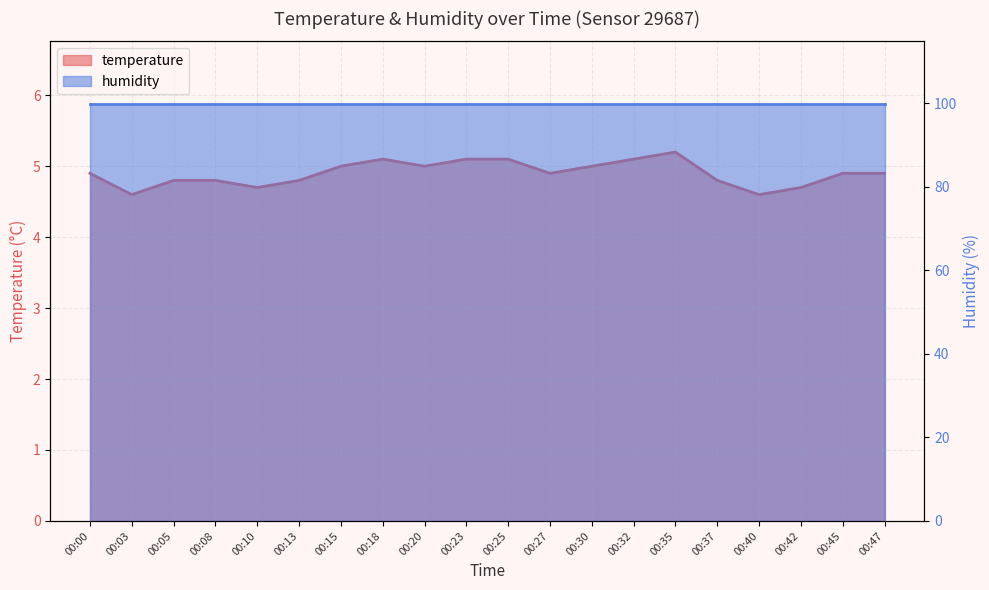

List the labels in order of value, largest first.

00:35, 00:18, 00:23, 00:25, 00:32, 00:15, 00:20, 00:30, 00:00, 00:27, 00:45, 00:47, 00:05, 00:08, 00:13, 00:37, 00:10, 00:42, 00:03, 00:40